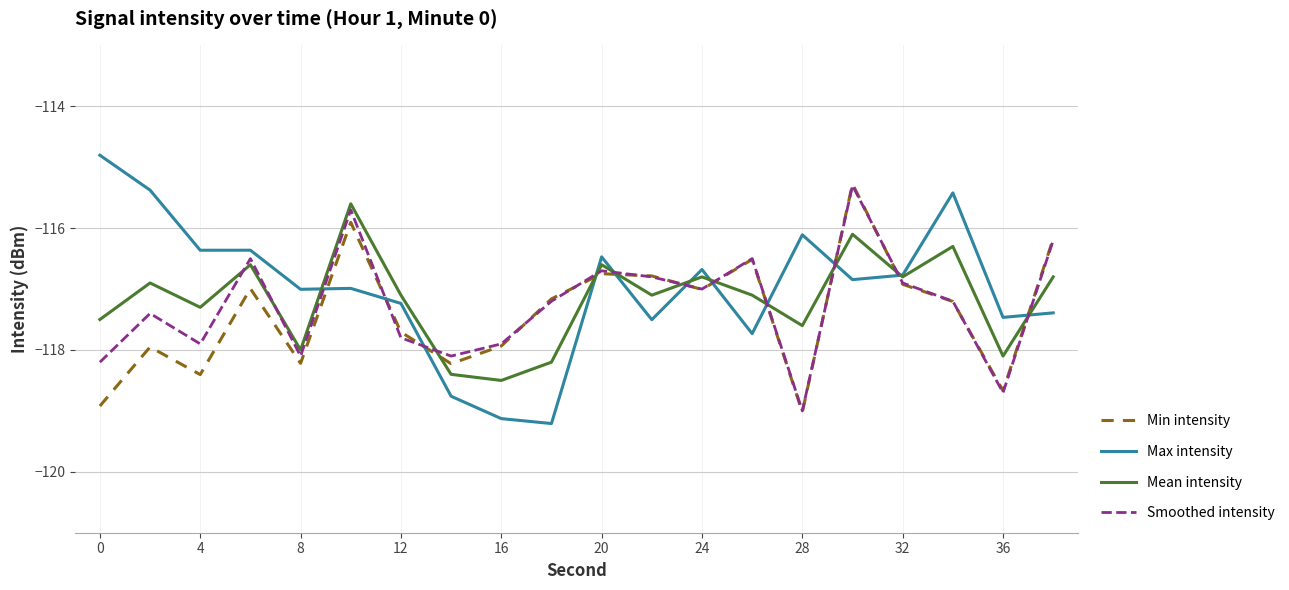

After their last crossing, which series has the higher values: Mean intensity or Min intensity?

Min intensity